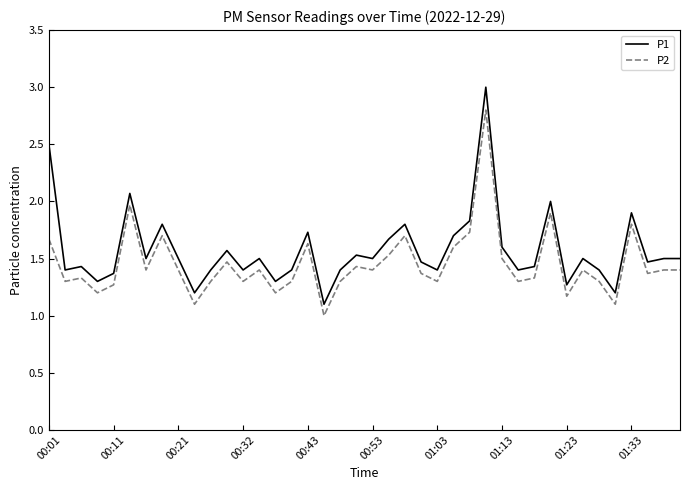

What are all the series names shown in the legend?

P1, P2